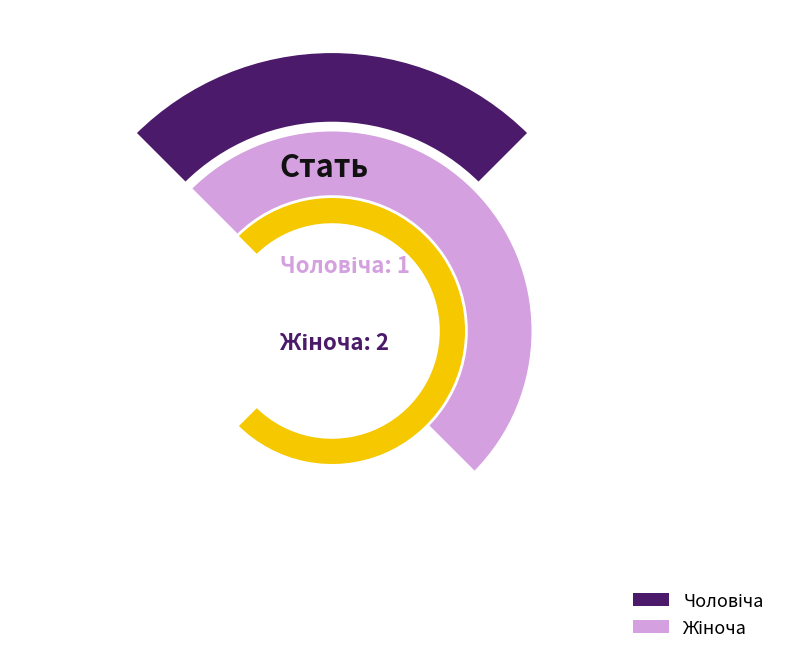

Rank the categories by value from lowest to highest.

Чоловіча, Жіноча